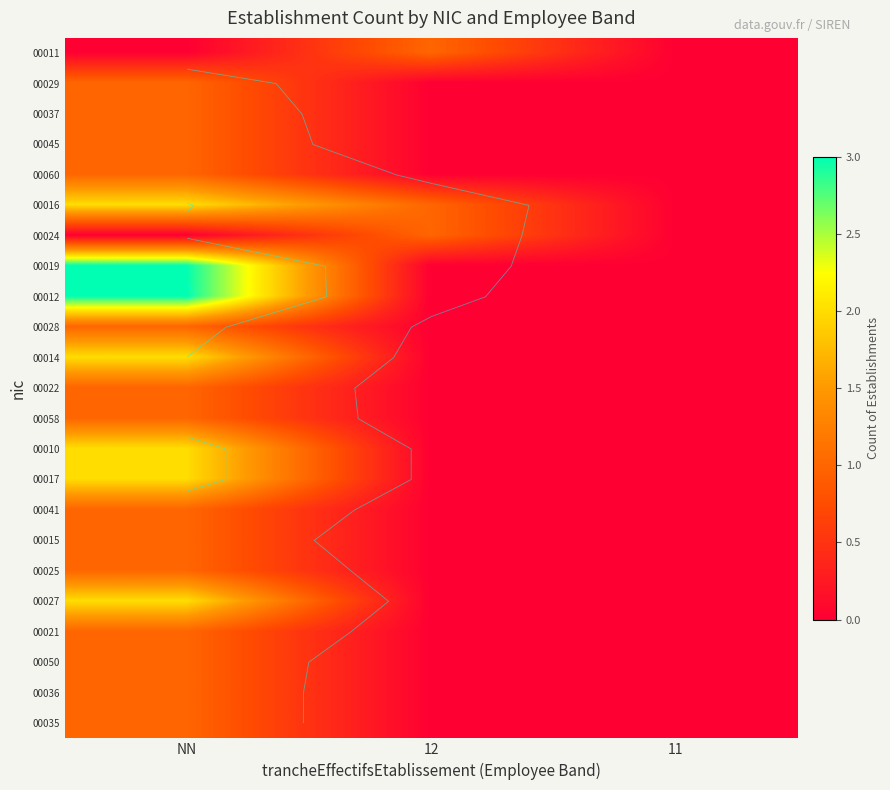

The value of 00010 at 11 is -1. True or false?

False